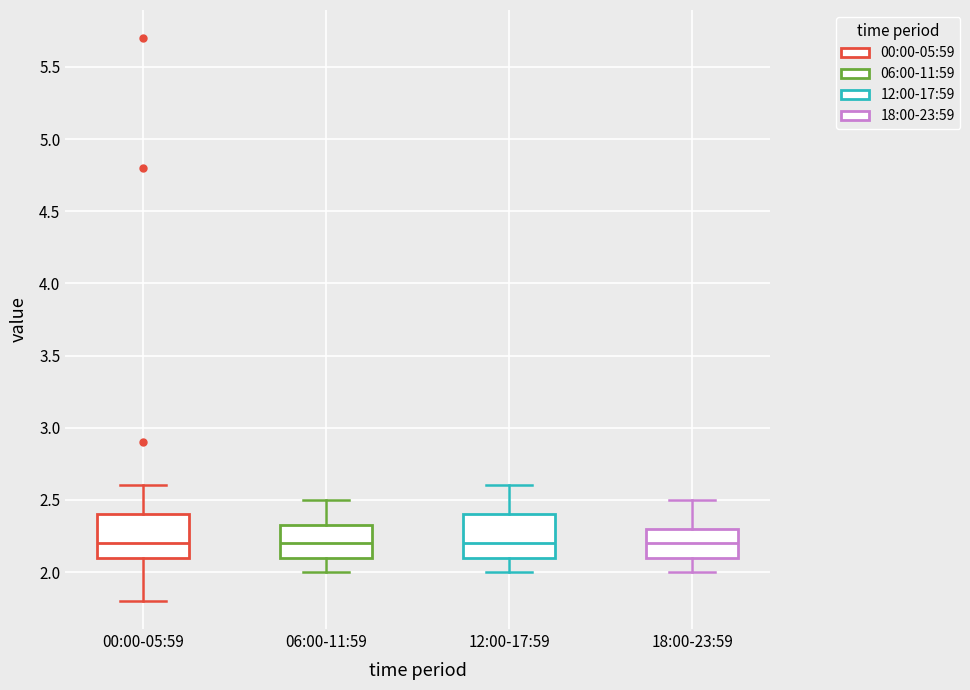

Where is the lower edge of the box for 00:00-05:59 on the y-axis? The values are not printed on the chart, so give them approximately, as read against the axis.

2.10